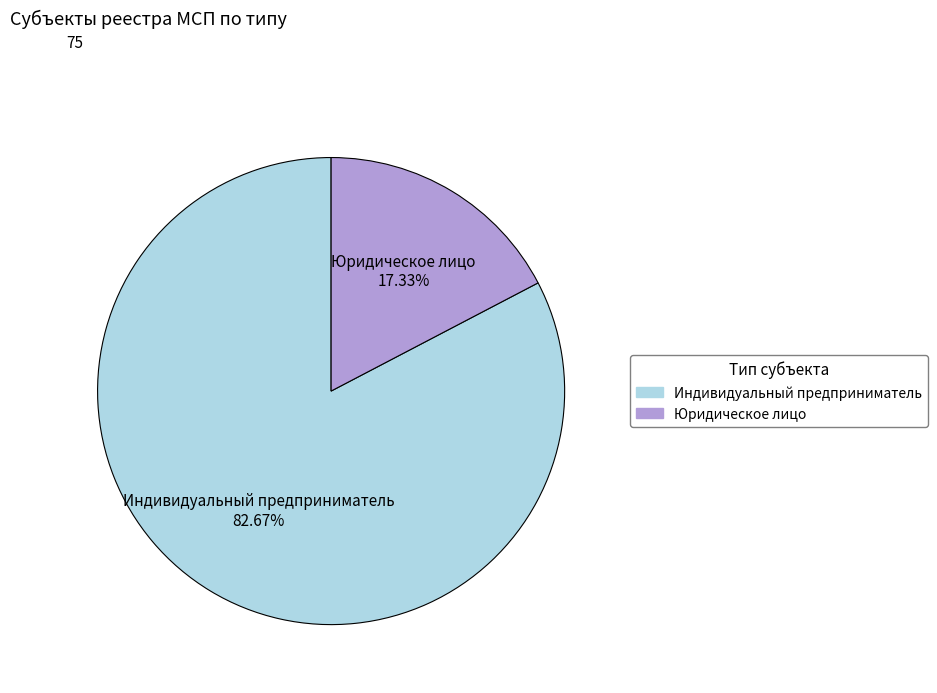

To the nearest percent, what is the difference between the largest and smallest slice percentages?

65%